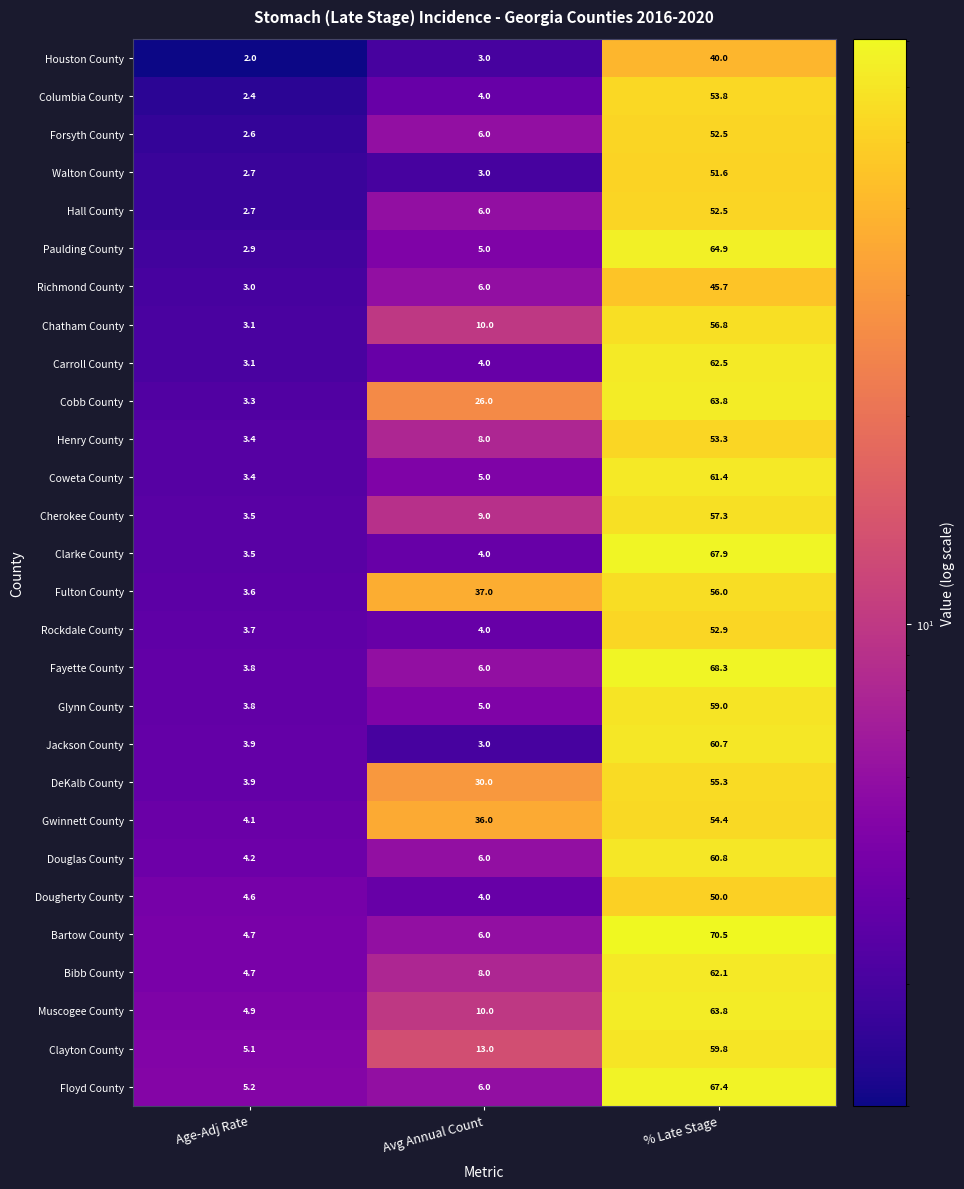

Which category has the highest value in the Chatham County series?

% Late Stage